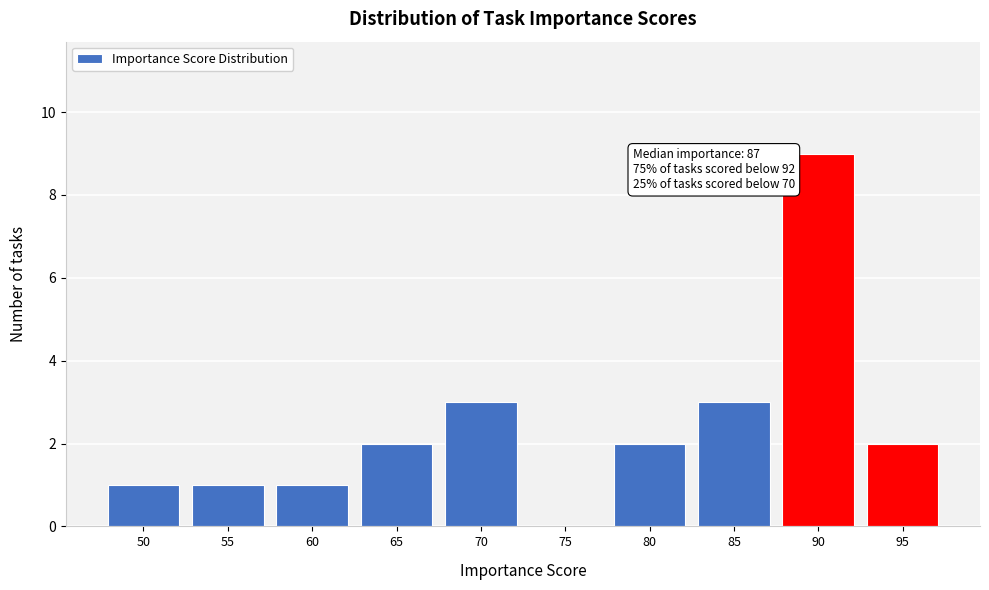

Reading left to right, what are all the values shown in this chart?

50=1	55=1	60=1	65=2	70=3	75=0	80=2	85=3	90=9	95=2